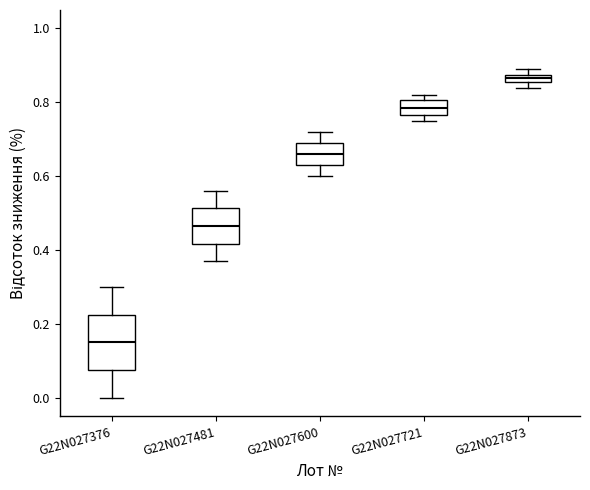

Where does the upper whisker of the box for G22N027481 end on the y-axis? The values are not printed on the chart, so give them approximately, as read against the axis.

0.56